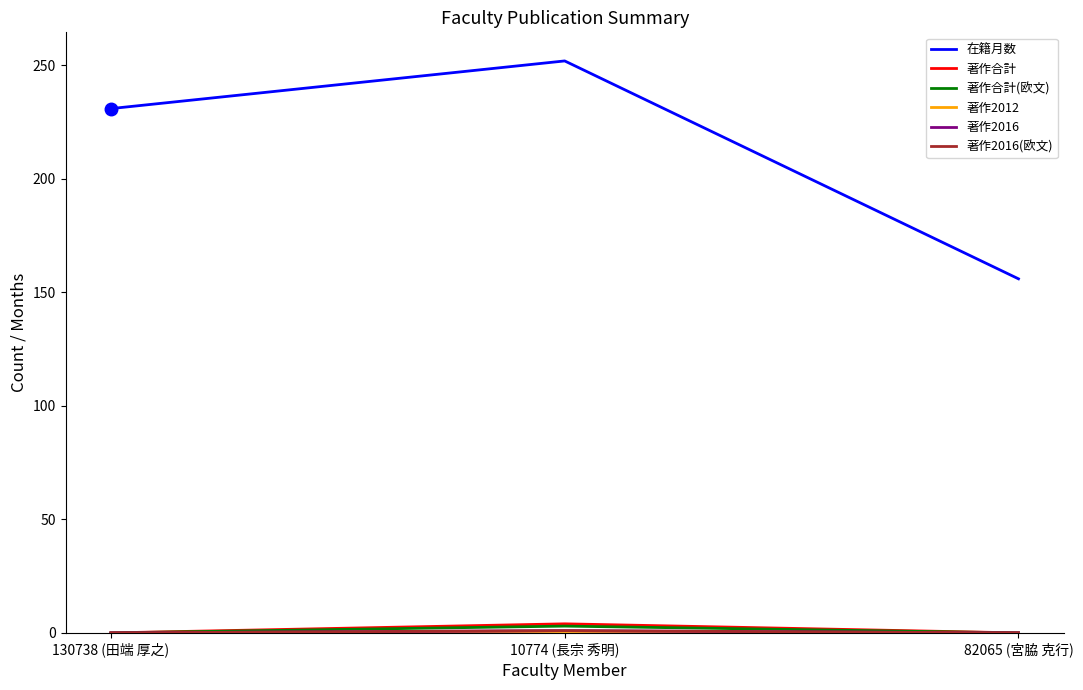

Between 130738 (田端 厚之) and 82065 (宮脇 克行), which series saw the biggest shift?

在籍月数